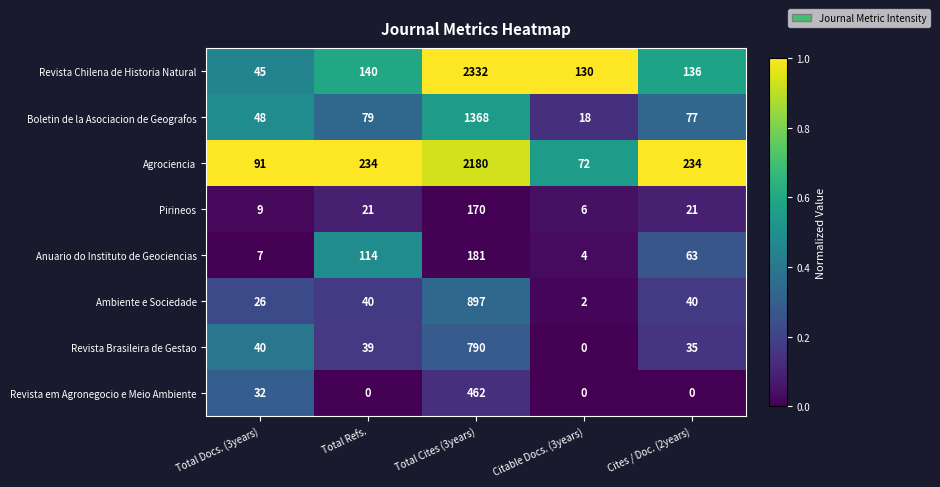

True or false: Agrociencia has a value of 2180 at Total Cites (3years).

True